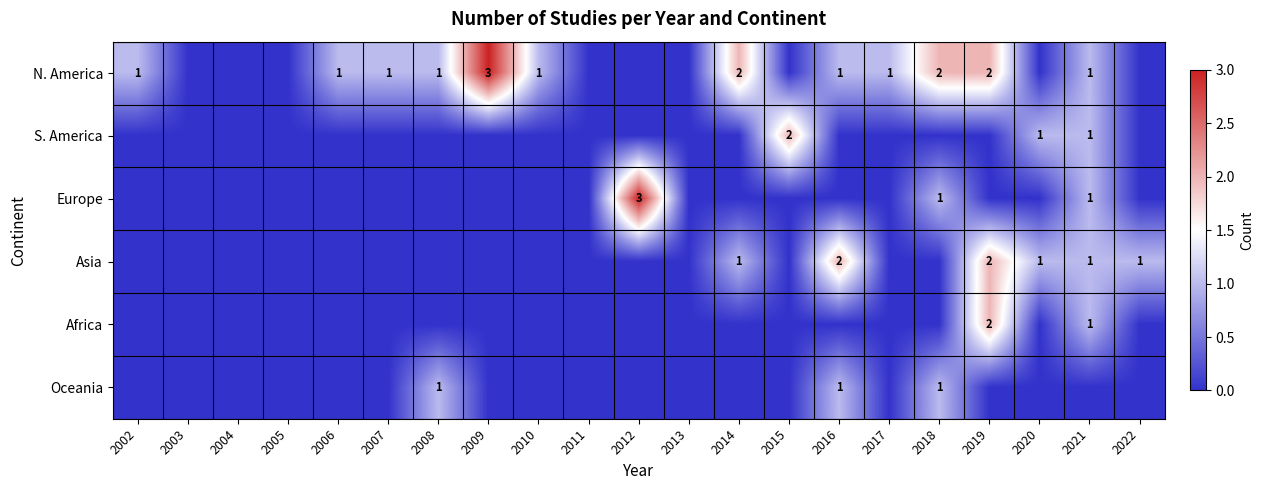

The value of Asia at 2019 is 2. True or false?

True